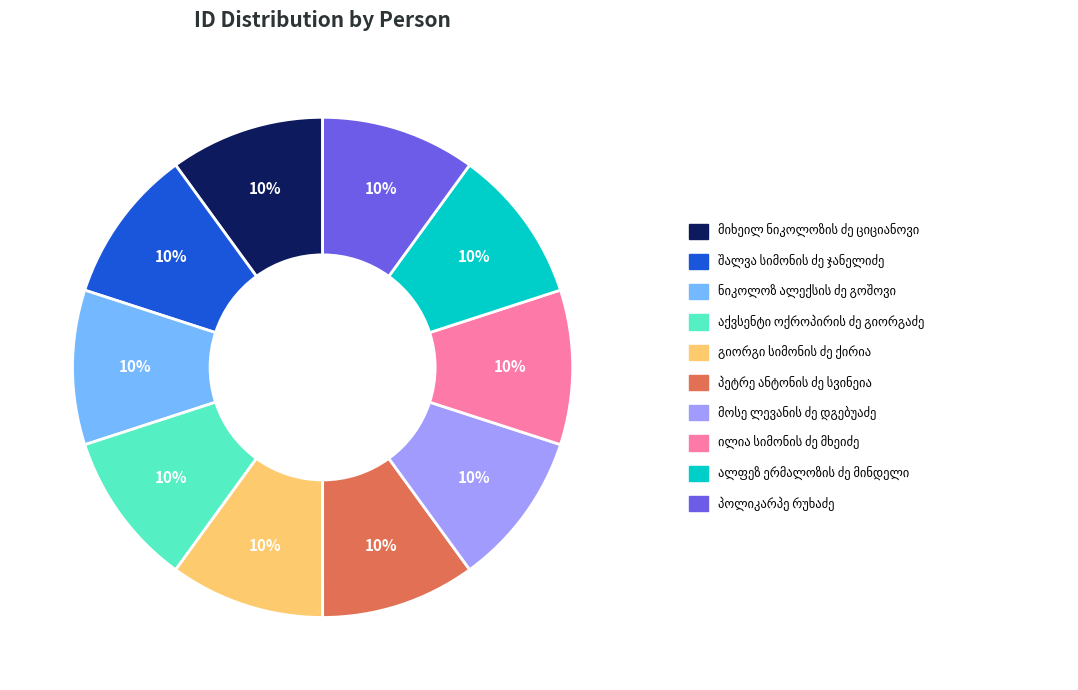

To the nearest percent, what is the average slice percentage?

10%